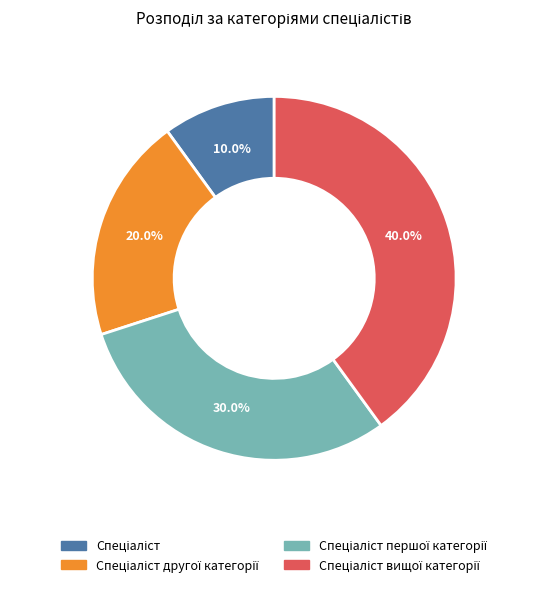

Is there any slice that represents more than half of the pie?

No